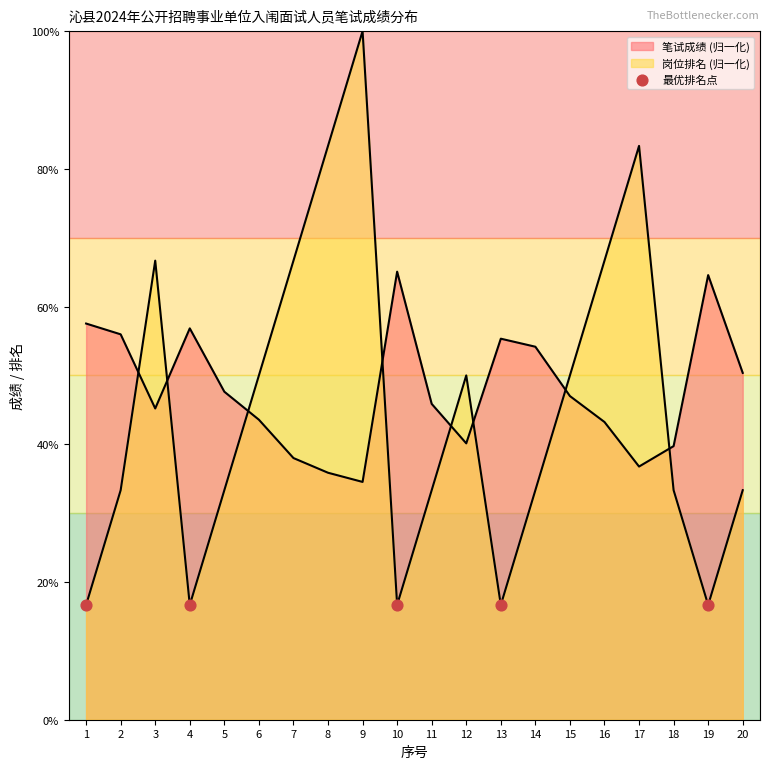

At which category is the sum across all series the highest?

9